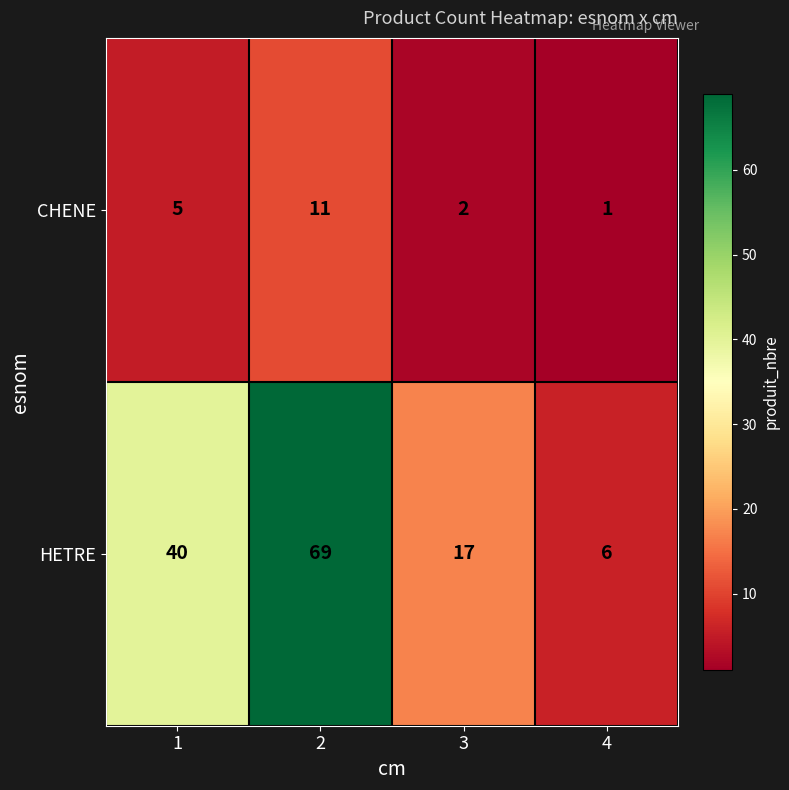

Reading left to right, what are all the values shown in this chart?

CHENE: 1=5	2=11	3=2	4=1
HETRE: 1=40	2=69	3=17	4=6